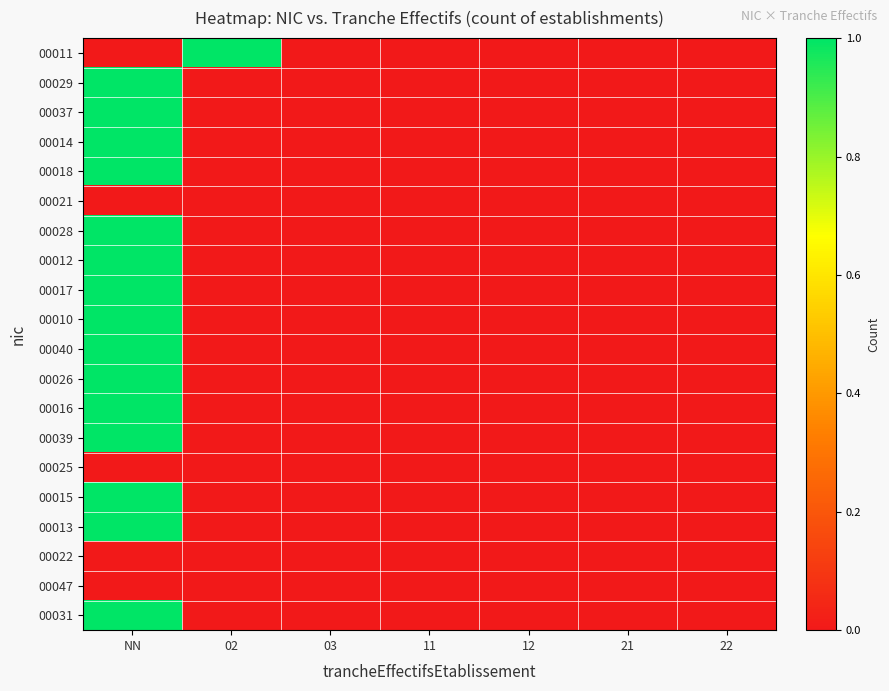

At 02, list the series in order from largest to smallest.

00011, 00029, 00037, 00014, 00018, 00021, 00028, 00012, 00017, 00010, 00040, 00026, 00016, 00039, 00025, 00015, 00013, 00022, 00047, 00031